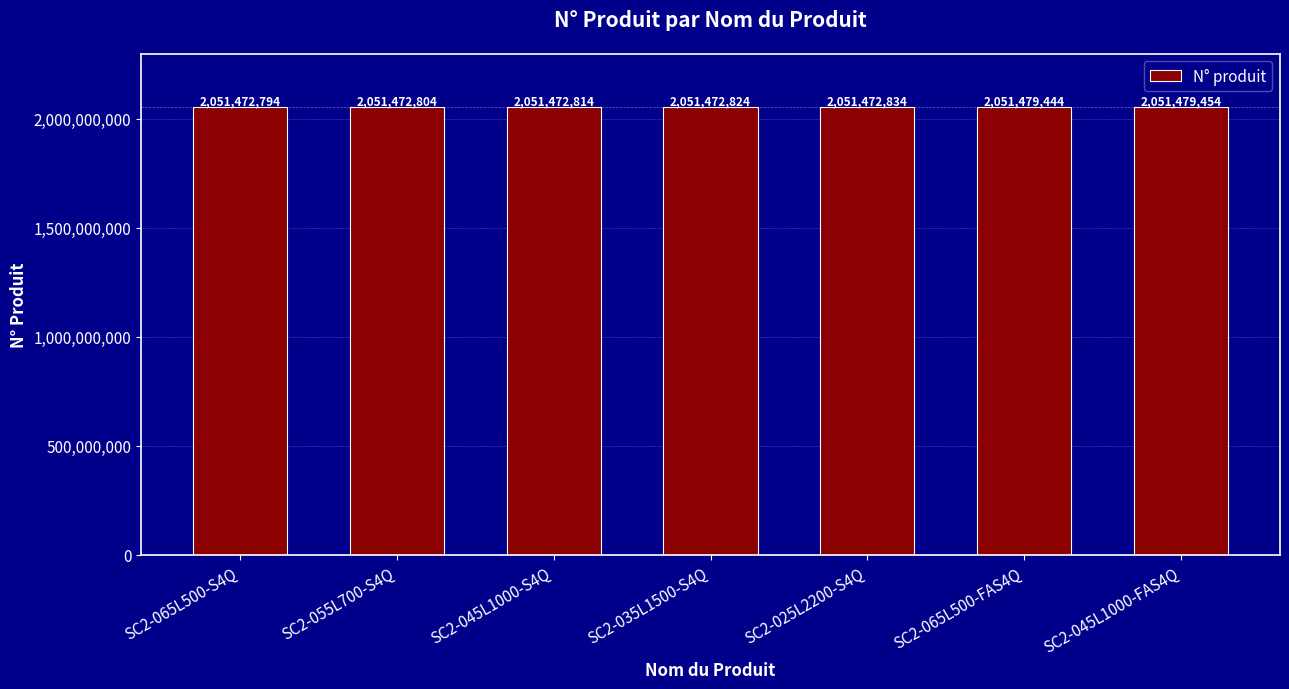

List the labels in order of value, smallest first.

SC2-065L500-S4Q, SC2-055L700-S4Q, SC2-045L1000-S4Q, SC2-035L1500-S4Q, SC2-025L2200-S4Q, SC2-065L500-FAS4Q, SC2-045L1000-FAS4Q